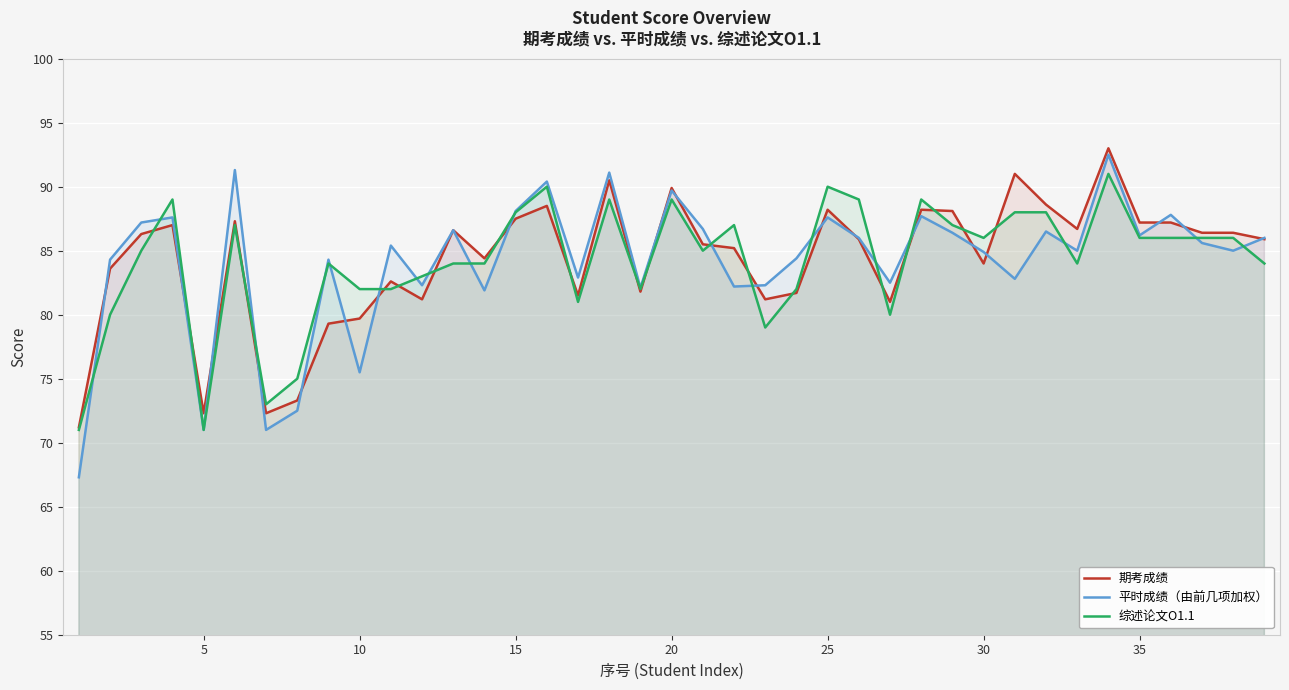

True or false: 期考成绩 has more than 0 interior local peaks.

True